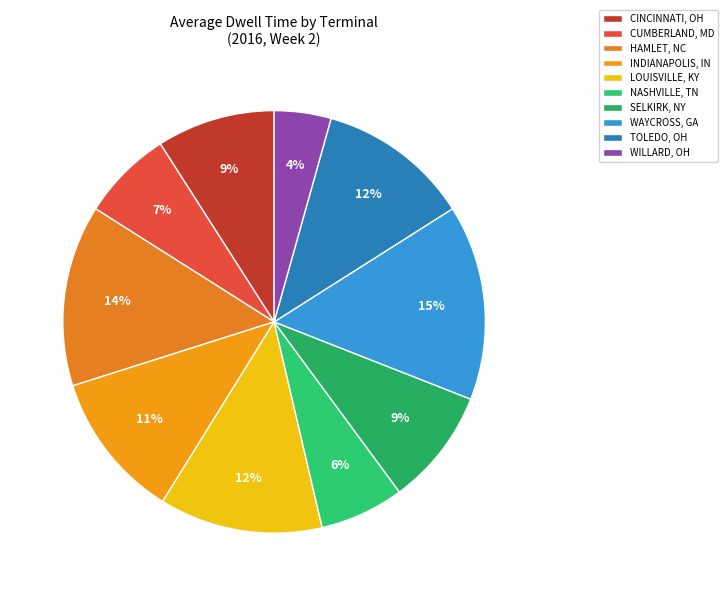

Is it true that NASHVILLE, TN is 12% of the pie?

False